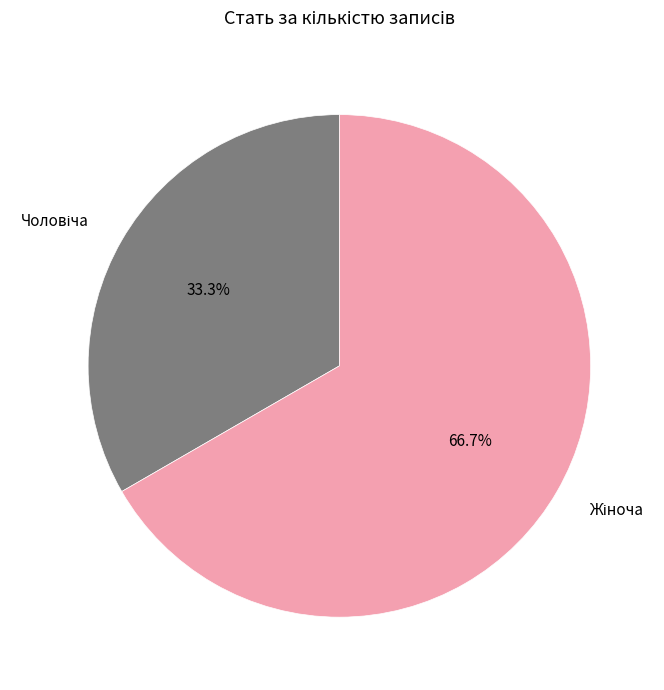

How many slices are in this pie chart?

2